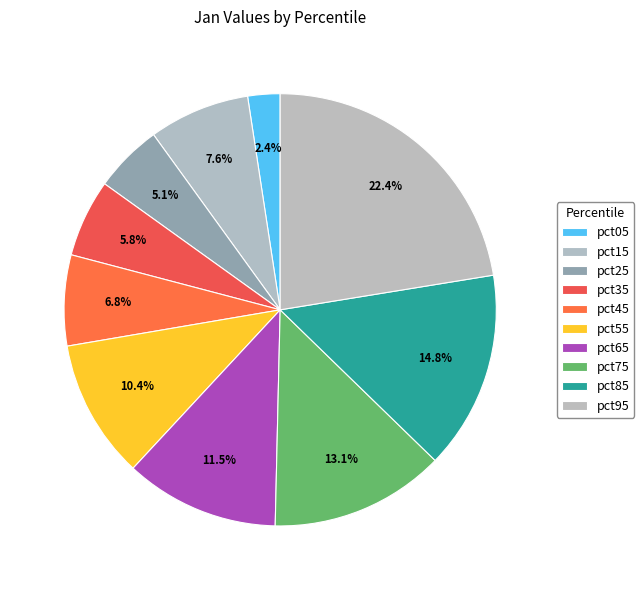

True or false: pct45 accounts for 7% of the total.

True